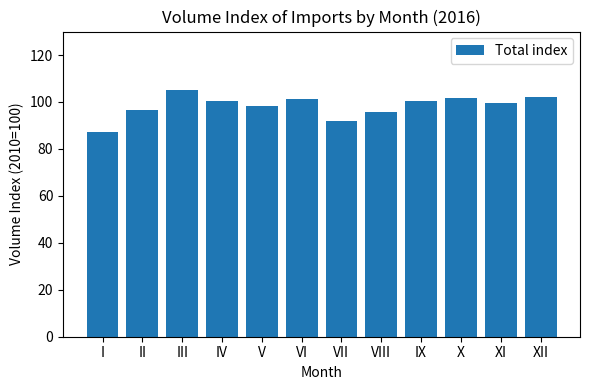

Are the bars grouped side by side (vs. stacked)?

No